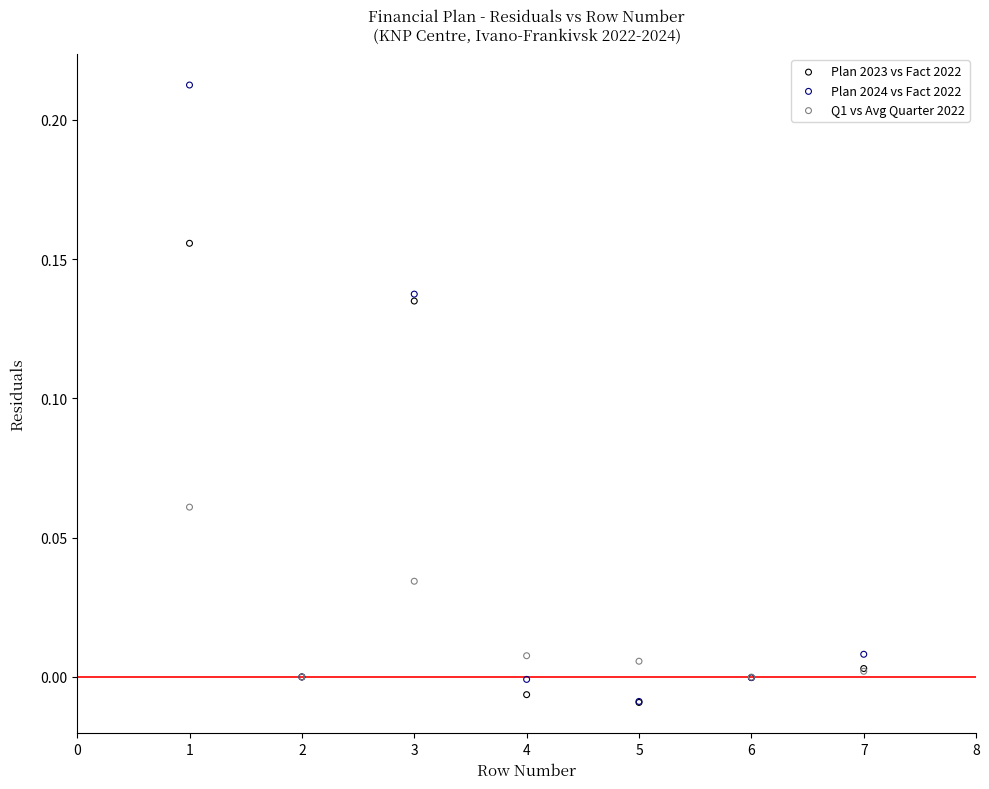

What are all the series names shown in the legend?

Plan 2023 vs Fact 2022, Plan 2024 vs Fact 2022, Q1 vs Avg Quarter 2022